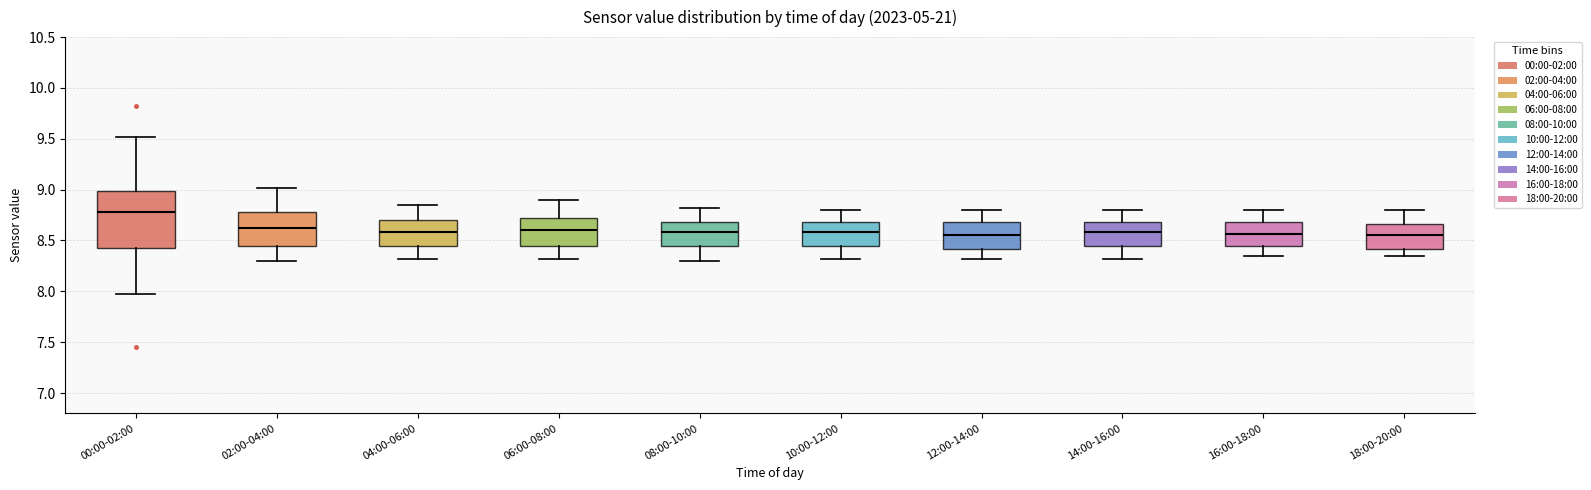

Reading left to right, transcribe this box plot: for each box, give where its median line is, the range the box spans, and where its two whiskers end, as read against the y-axis. The values are not printed on the chart, so give them approximately, as read against the axis.

00:00-02:00: median 8.80, box 8.45 to 9.00, whiskers 7.95 to 9.50
02:00-04:00: median 8.65, box 8.45 to 8.80, whiskers 8.30 to 9.00
04:00-06:00: median 8.60, box 8.45 to 8.70, whiskers 8.30 to 8.85
06:00-08:00: median 8.60, box 8.45 to 8.70, whiskers 8.30 to 8.90
08:00-10:00: median 8.60, box 8.45 to 8.70, whiskers 8.30 to 8.80
10:00-12:00: median 8.60, box 8.45 to 8.70, whiskers 8.30 to 8.80
12:00-14:00: median 8.55, box 8.40 to 8.70, whiskers 8.30 to 8.80
14:00-16:00: median 8.60, box 8.45 to 8.70, whiskers 8.30 to 8.80
16:00-18:00: median 8.55, box 8.45 to 8.70, whiskers 8.35 to 8.80
18:00-20:00: median 8.55, box 8.40 to 8.65, whiskers 8.35 to 8.80